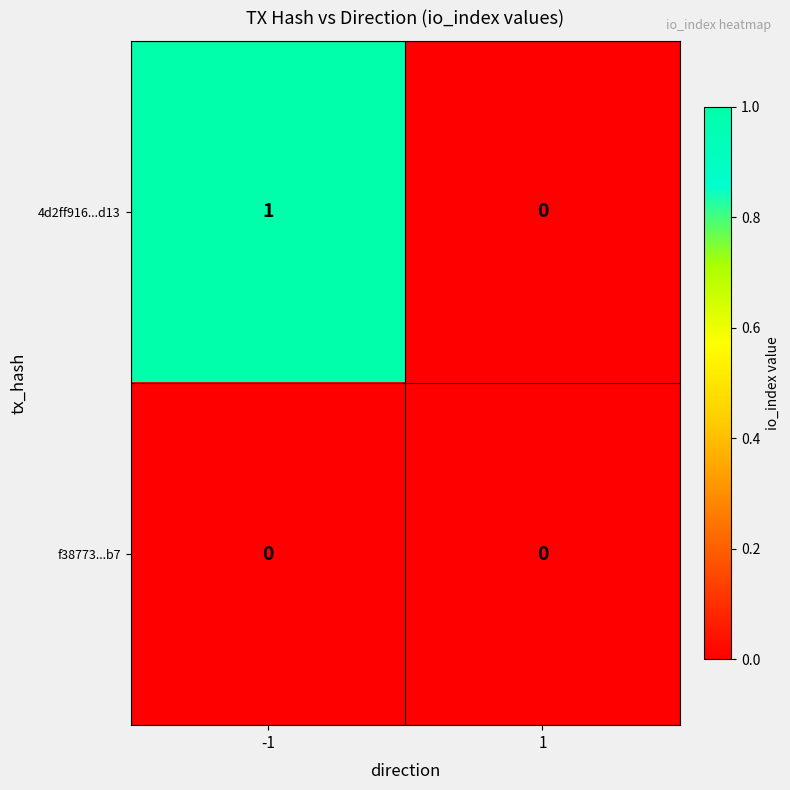

Which series has the widest spread of values?

4d2ff916...d13